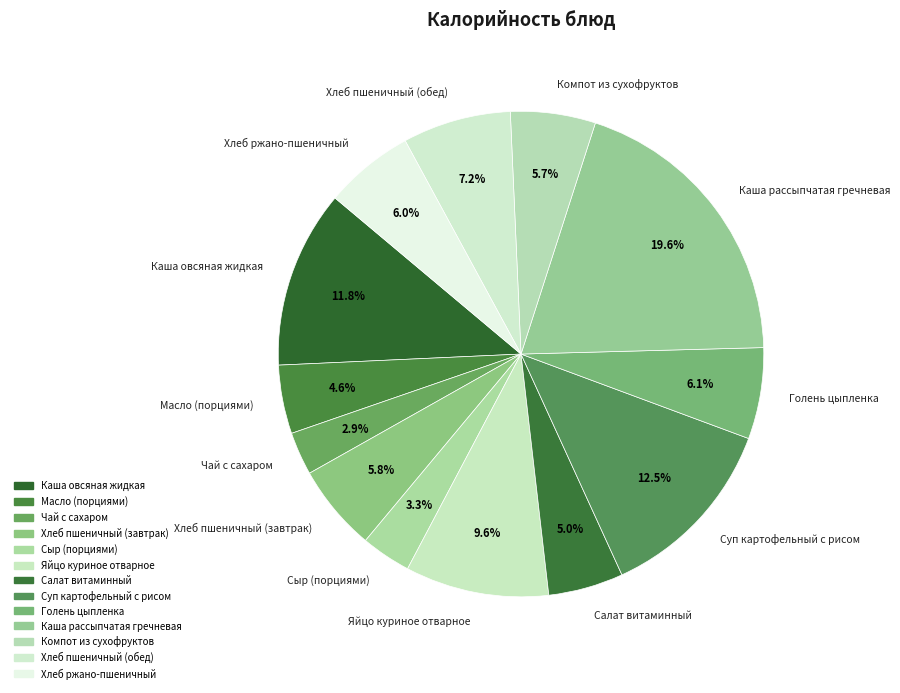

True or false: Яйцо куриное отварное accounts for 1% of the total.

False